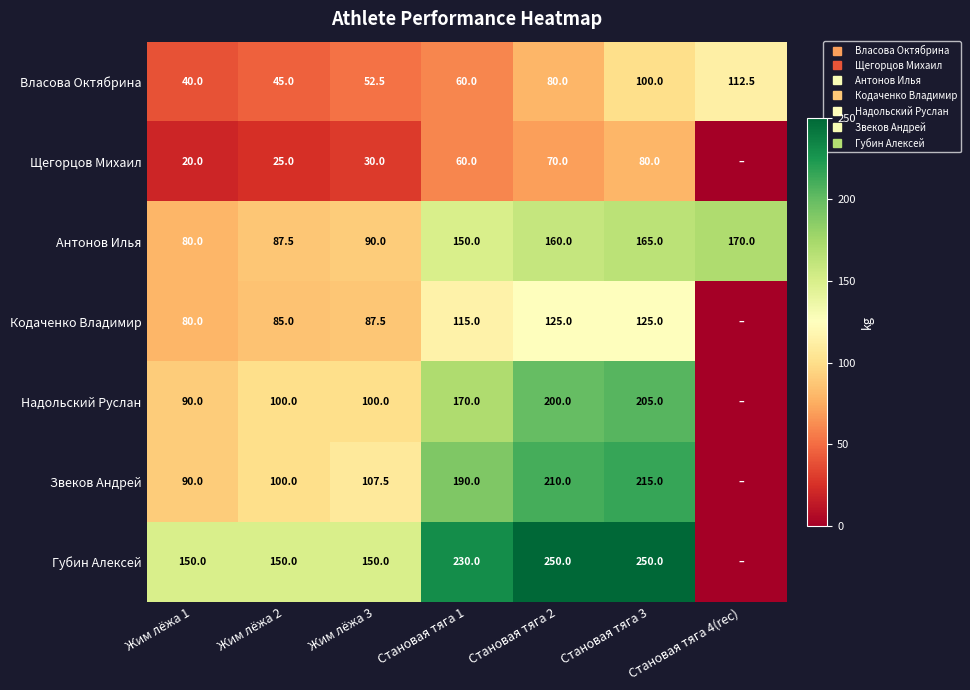

Where does the Щегорцов Михаил series first go above 30?

Становая тяга 1